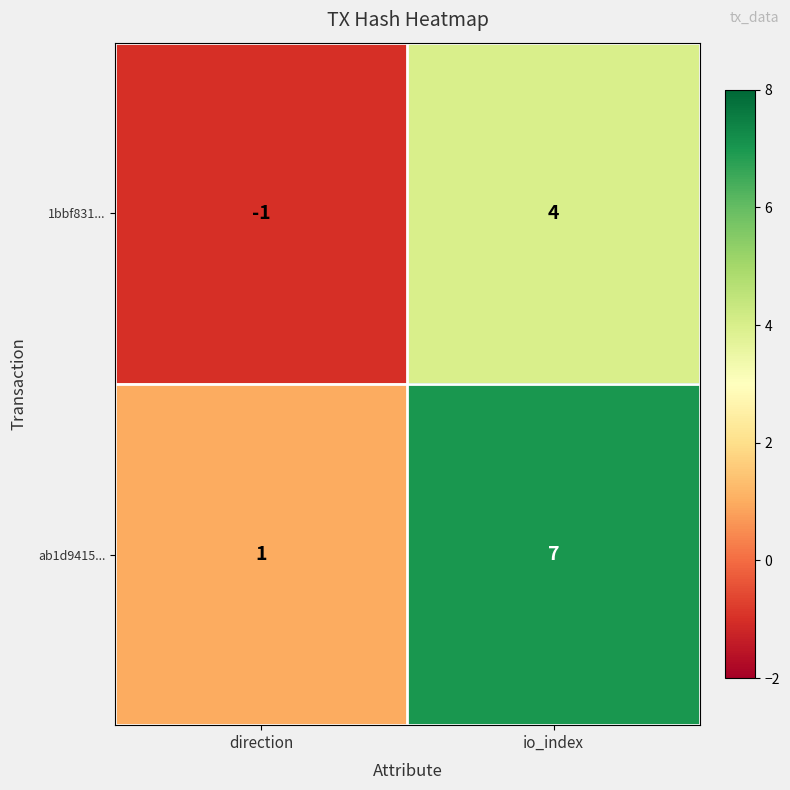

What is the sum of all 1bbf831... values?

3